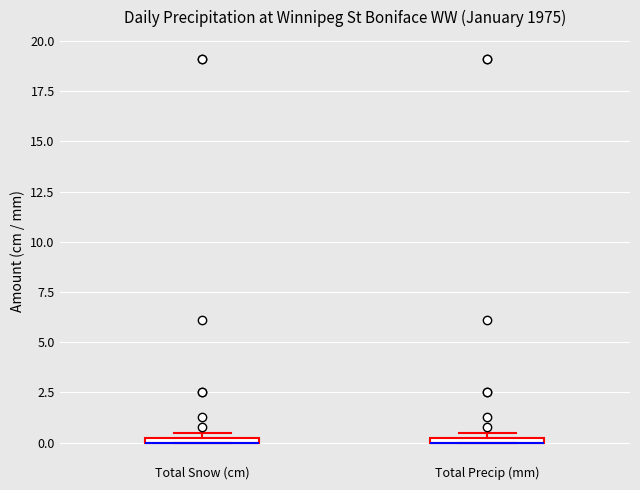

Where is the lower edge of the box for Total Precip (mm) on the y-axis? The values are not printed on the chart, so give them approximately, as read against the axis.

0.0